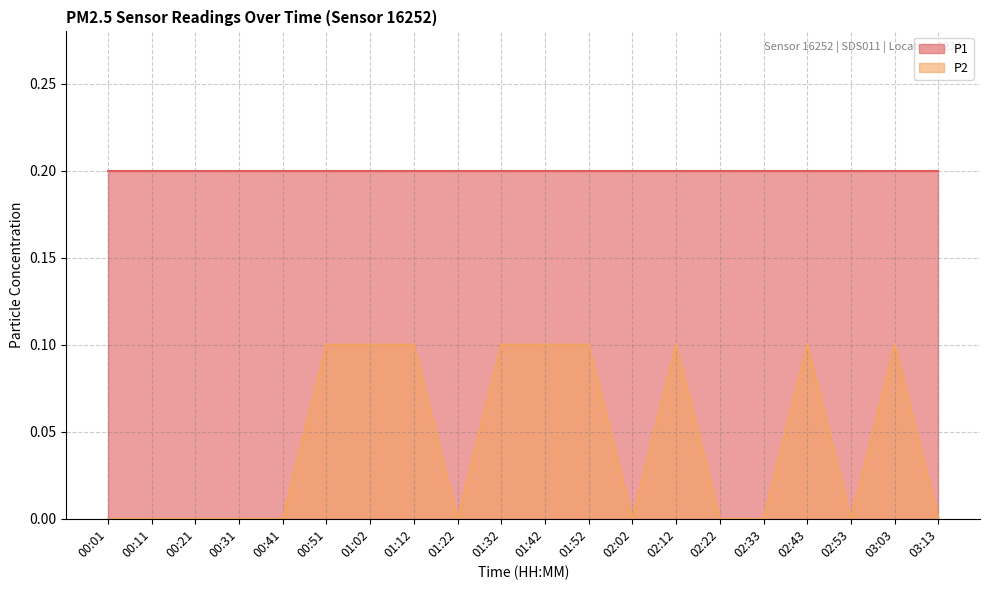

Does the chart have visible grid lines?

Yes